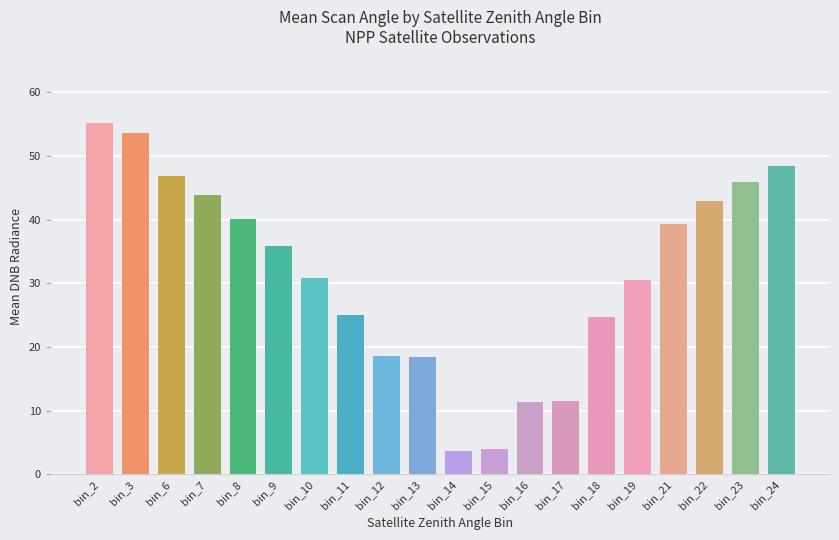

What is the change in value from bin_3 to bin_6?

-6.7